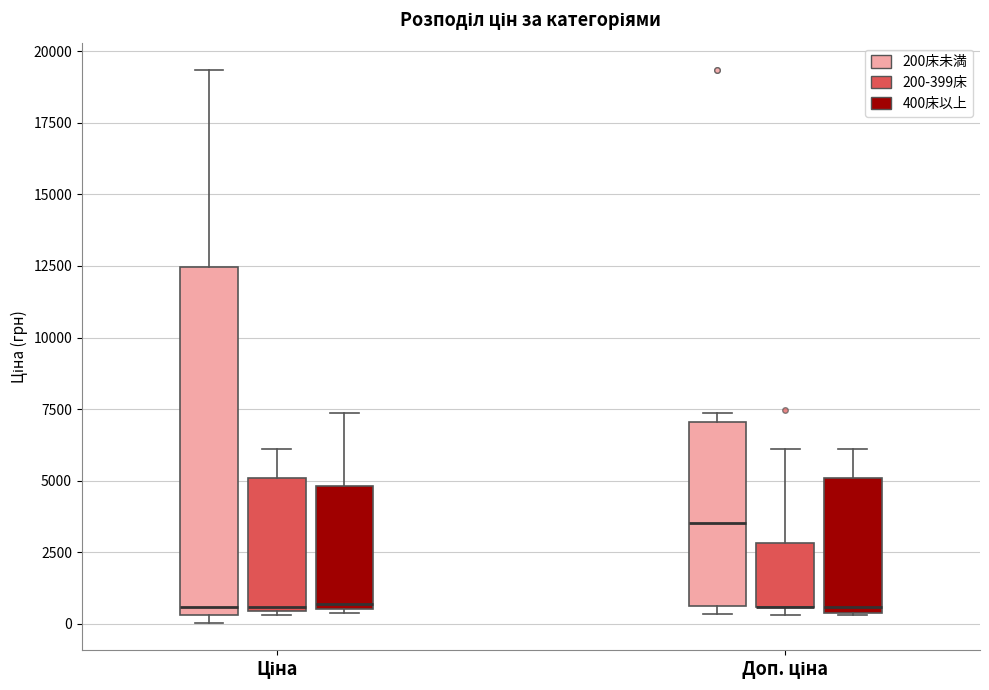

Where is the upper edge of the box for Доп. ціна (400床以上) on the y-axis? The values are not printed on the chart, so give them approximately, as read against the axis.

5000